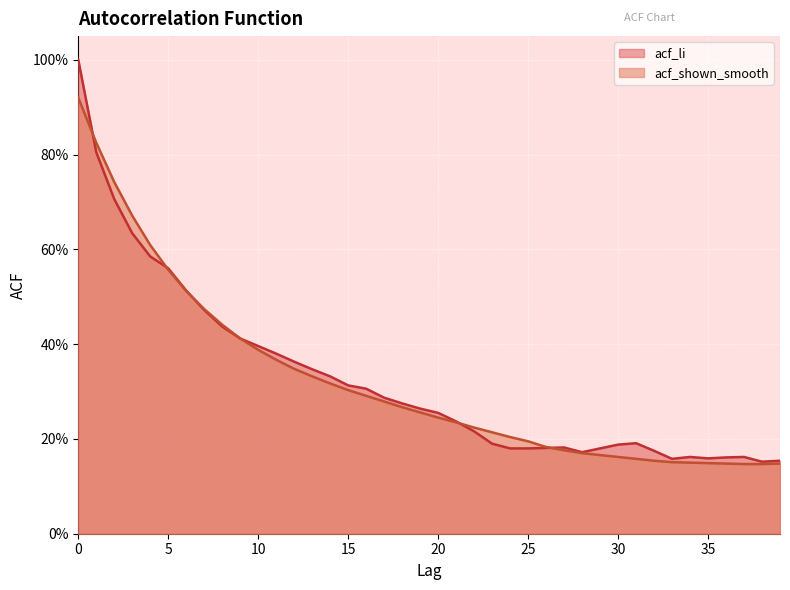

List the series in order of their peak value, highest first.

acf_li, acf_shown_smooth